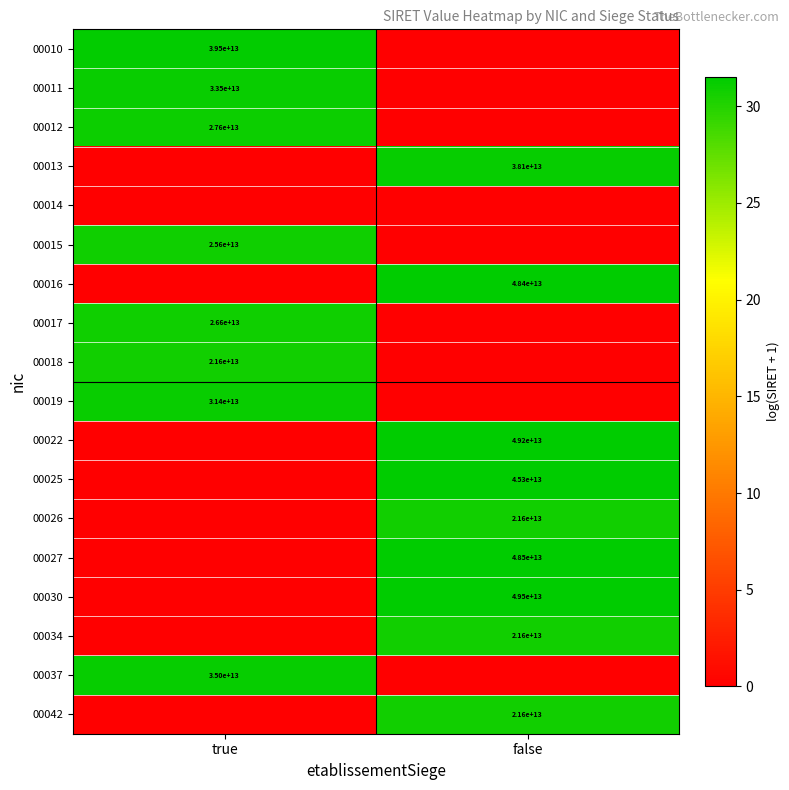

At which category does the chart reach its minimum across all series?

false